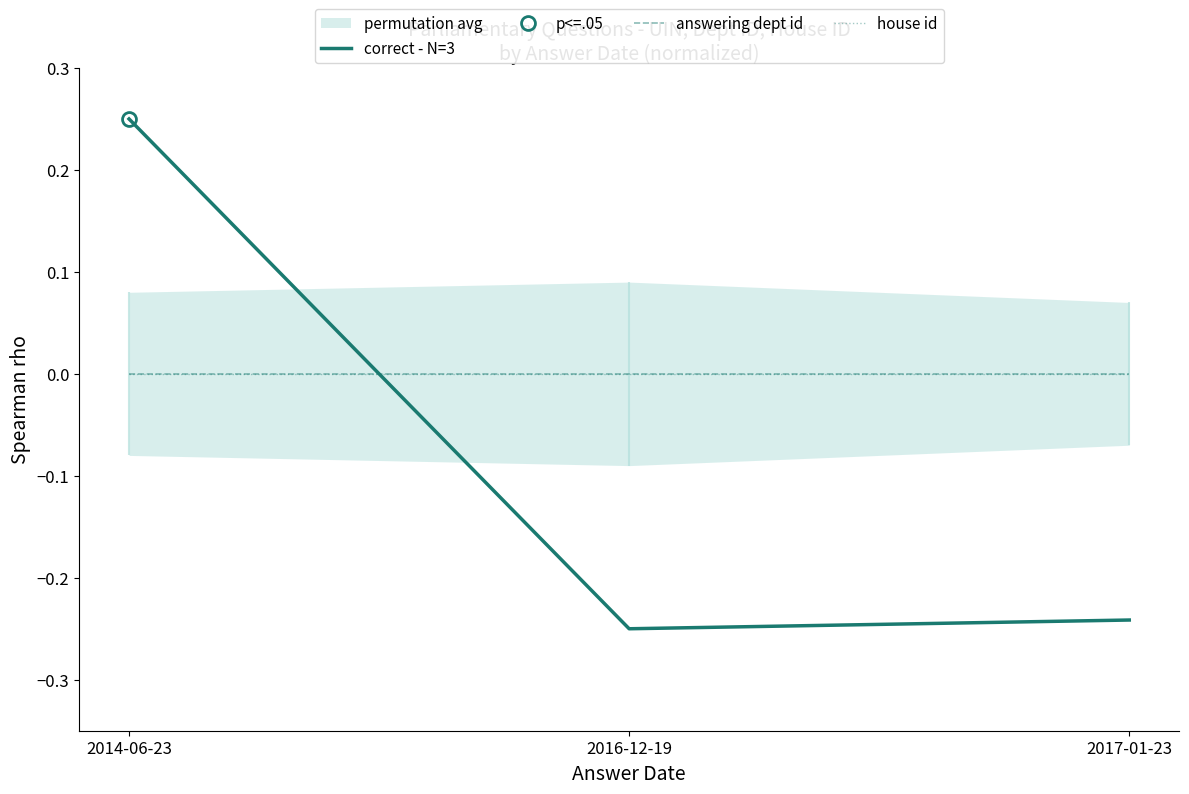

Where is correct - N=3 nearest to the value 0?

2017-01-23